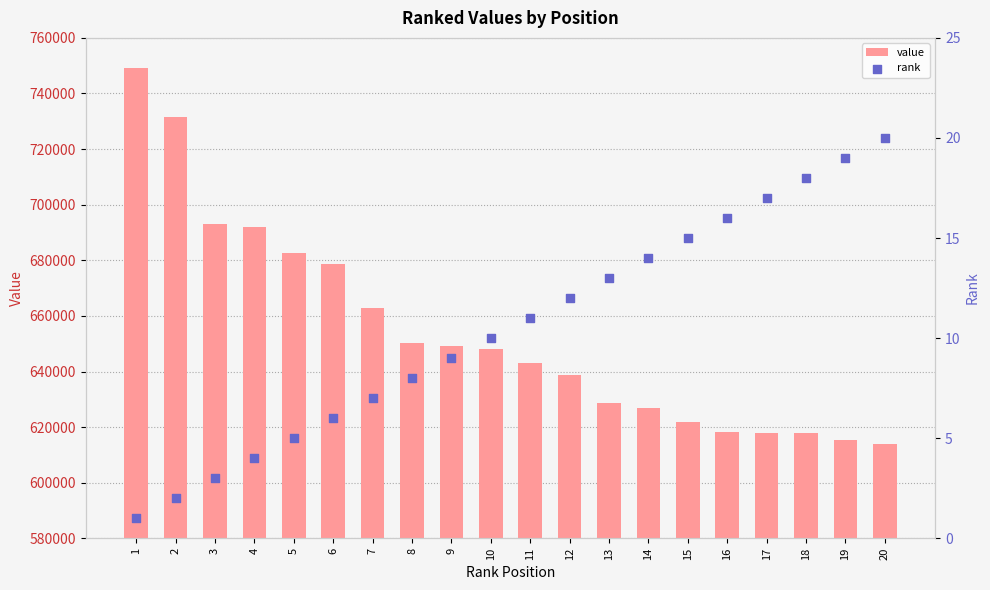

What is the total value across all series at 15?

621796